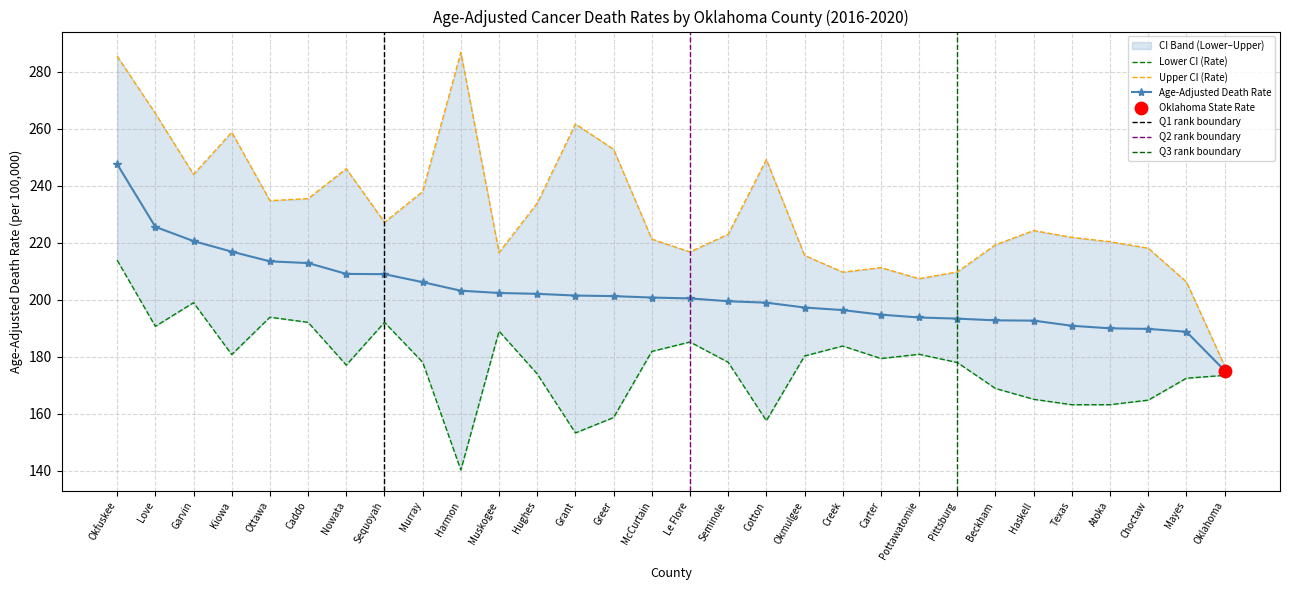

Which series reaches the minimum Y coordinate?

Lower CI (Rate)